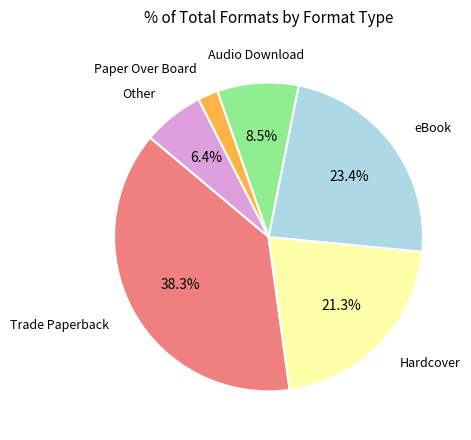

Is there any slice that represents more than half of the pie?

No